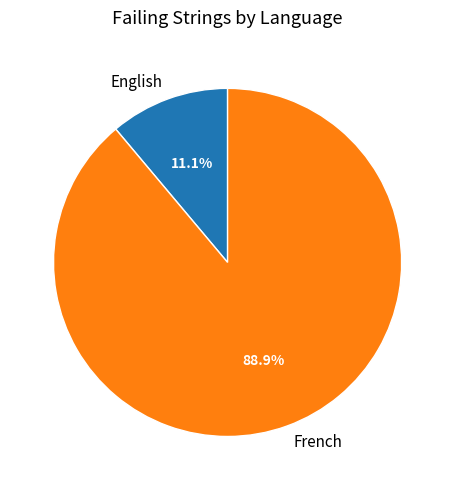

The French slice represents 89% of the pie. True or false?

True